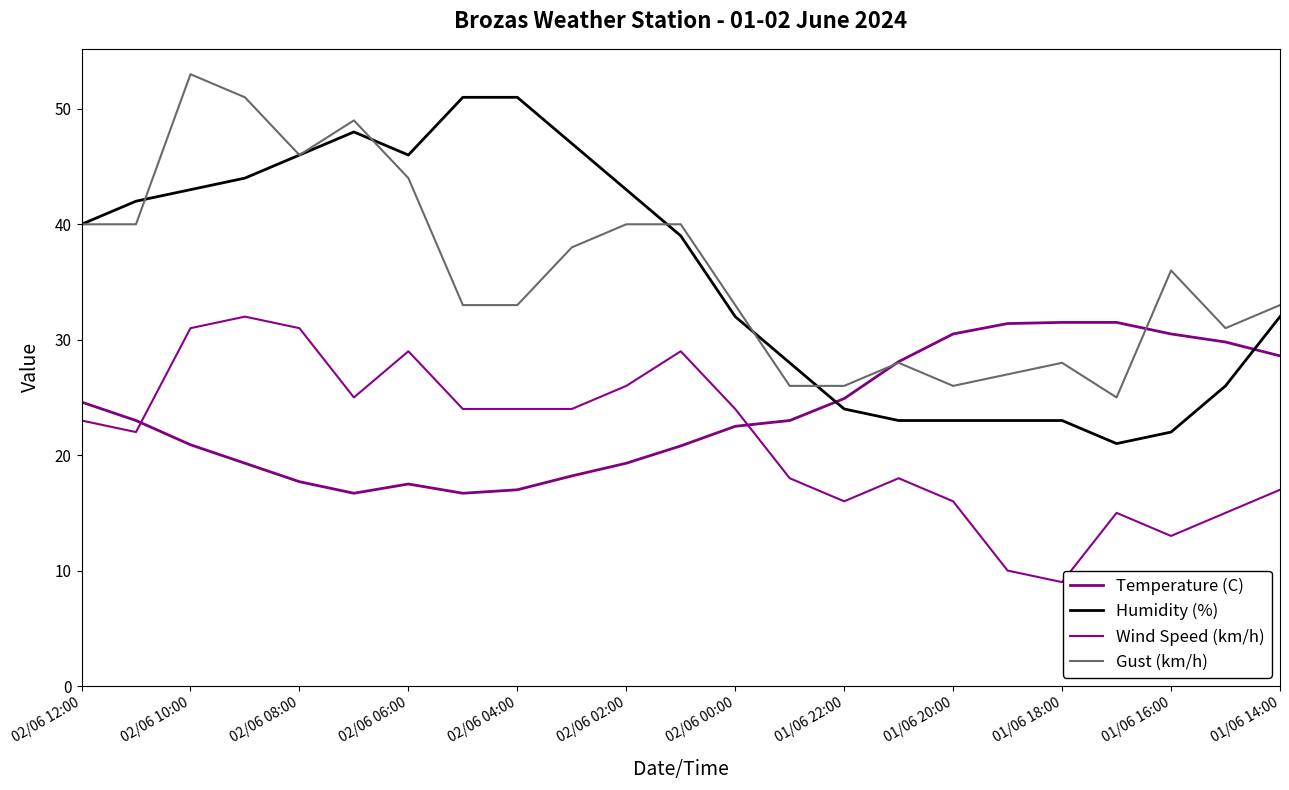

How many intersections are there between Humidity (%) and Temperature (C)?

2